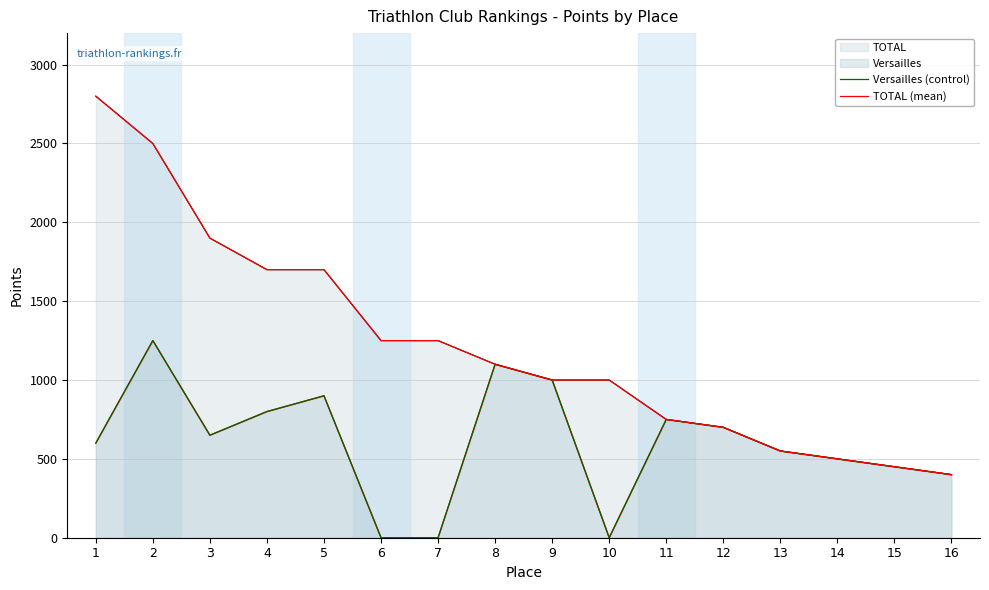

What is the approximate value of Versailles (control) at 4?

800